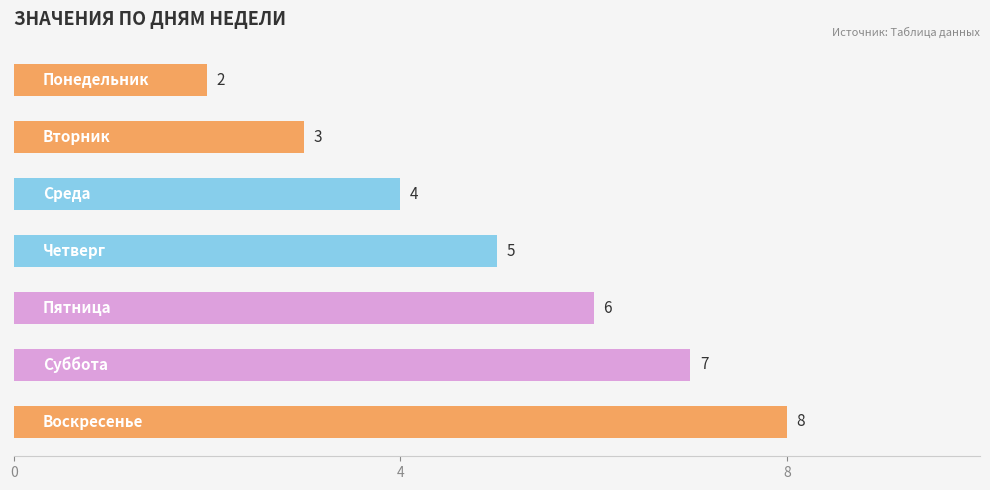

What is the difference between the maximum and minimum values?

6